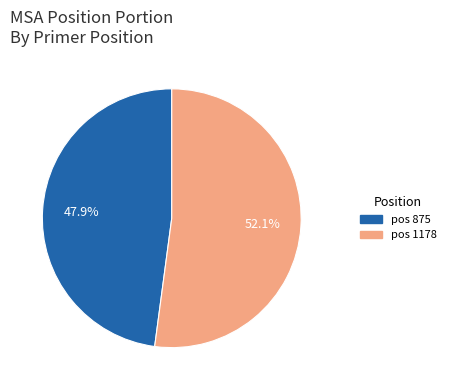

Is there any slice that represents more than half of the pie?

Yes